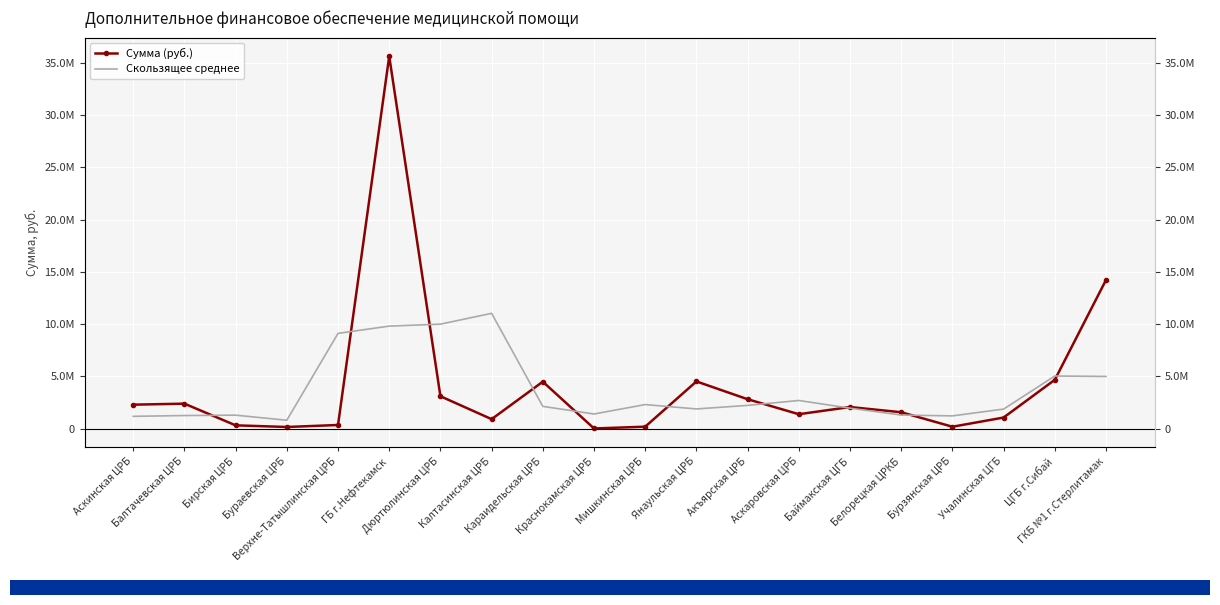

What is the label of the 17th point from the left?

Бурзянская ЦРБ